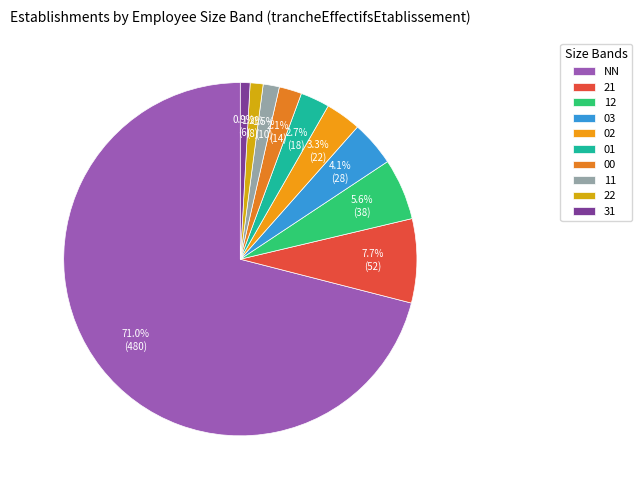

Between NN and 12, which is larger?

NN